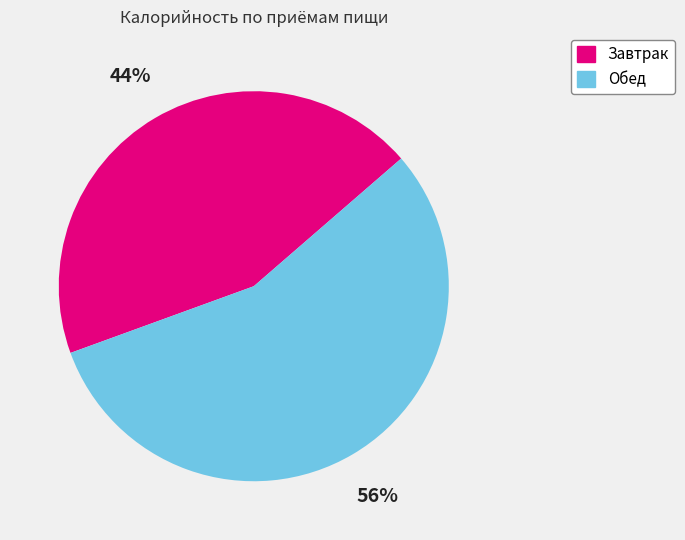

Which category has the smallest portion of the pie?

Завтрак